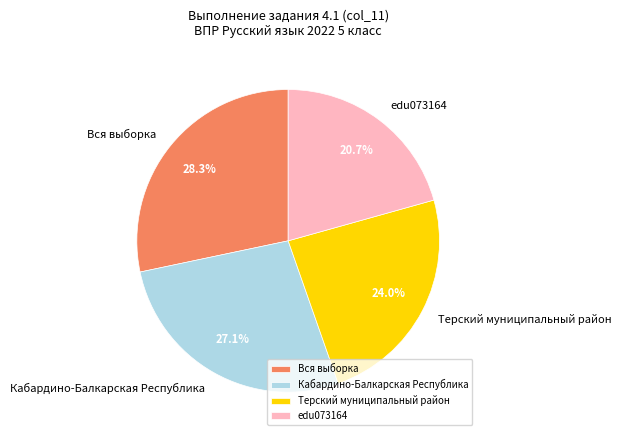

Does Кабардино-Балкарская Республика represent more than half of the total?

No